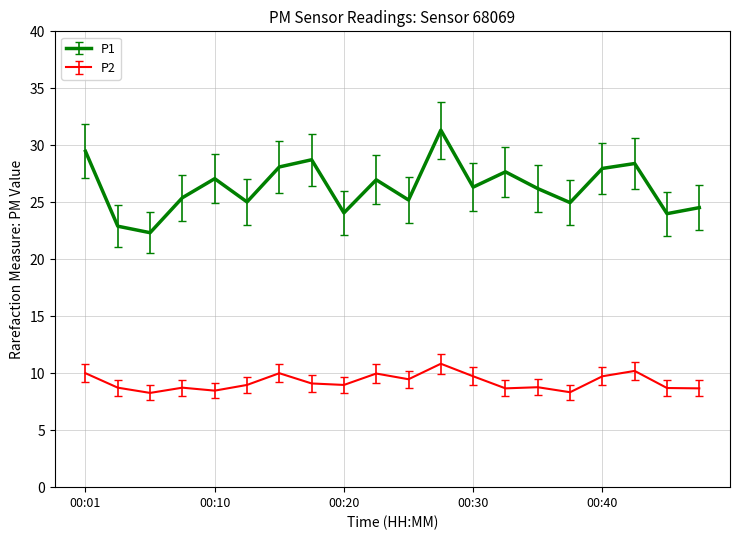

What is the average value of the P2 series?

9.2